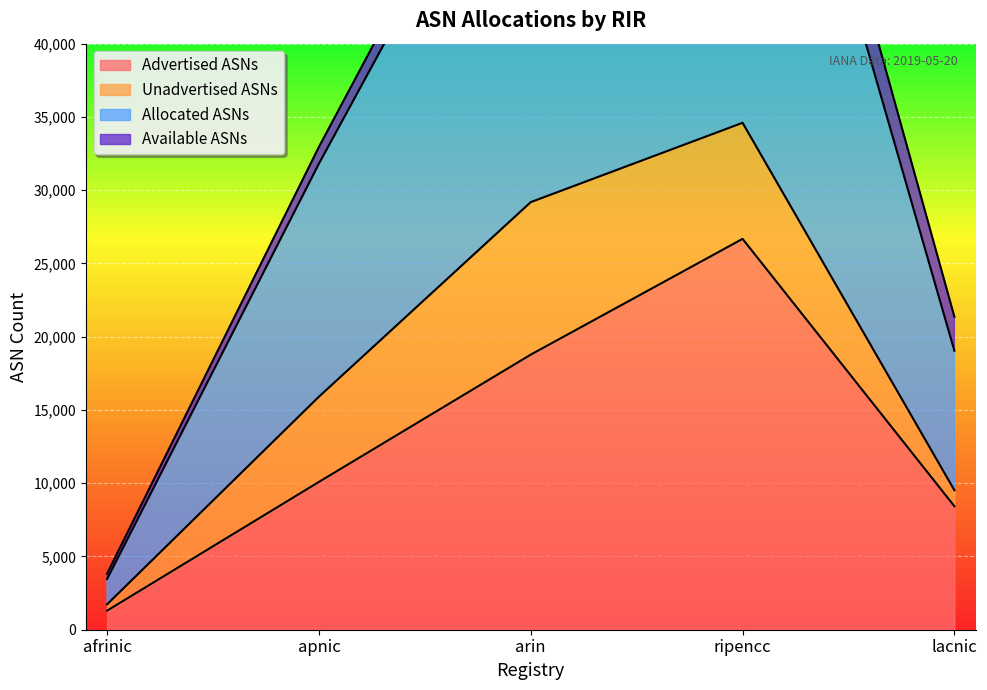

How many data points in Advertised ASNs are less than 10088?

2